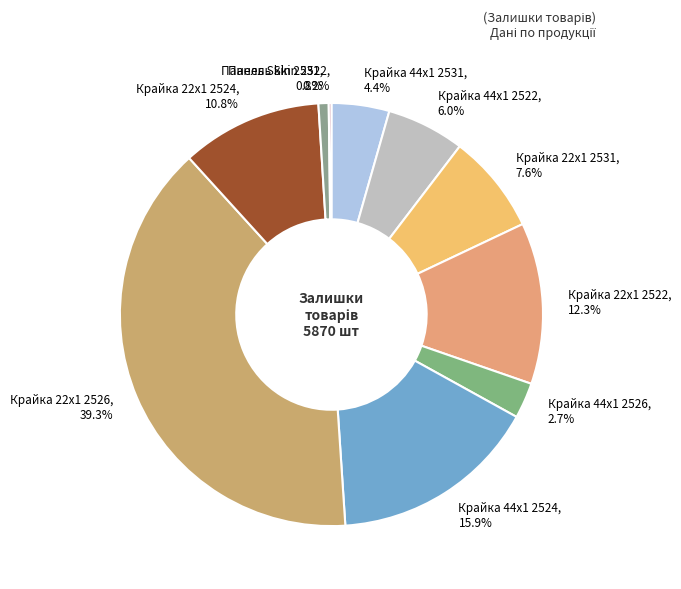

To the nearest percent, what portion does Крайка 44x1 2526 represent?

3%